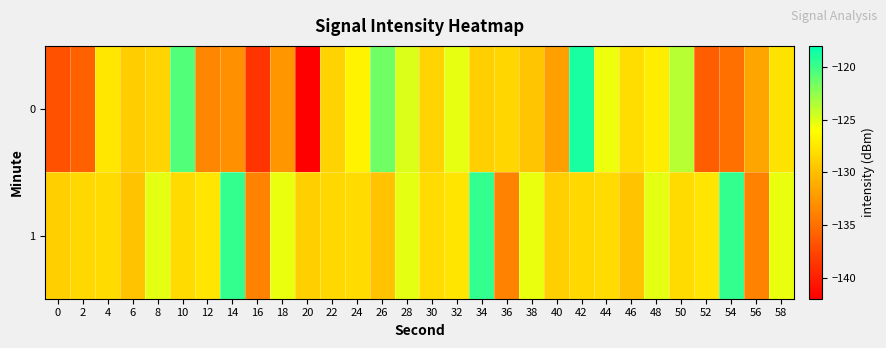

Rank the series at 52 from lowest to highest value.

0, 1